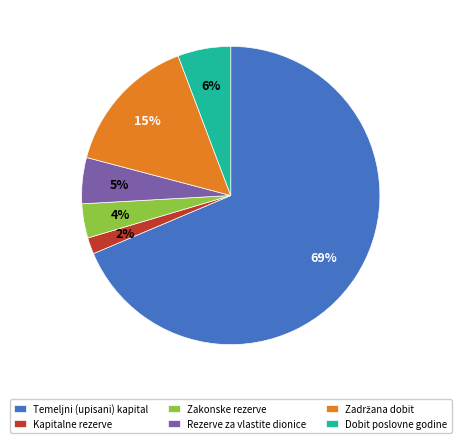

Combined, do Dobit poslovne godine and Kapitalne rezerve account for over 50%?

No